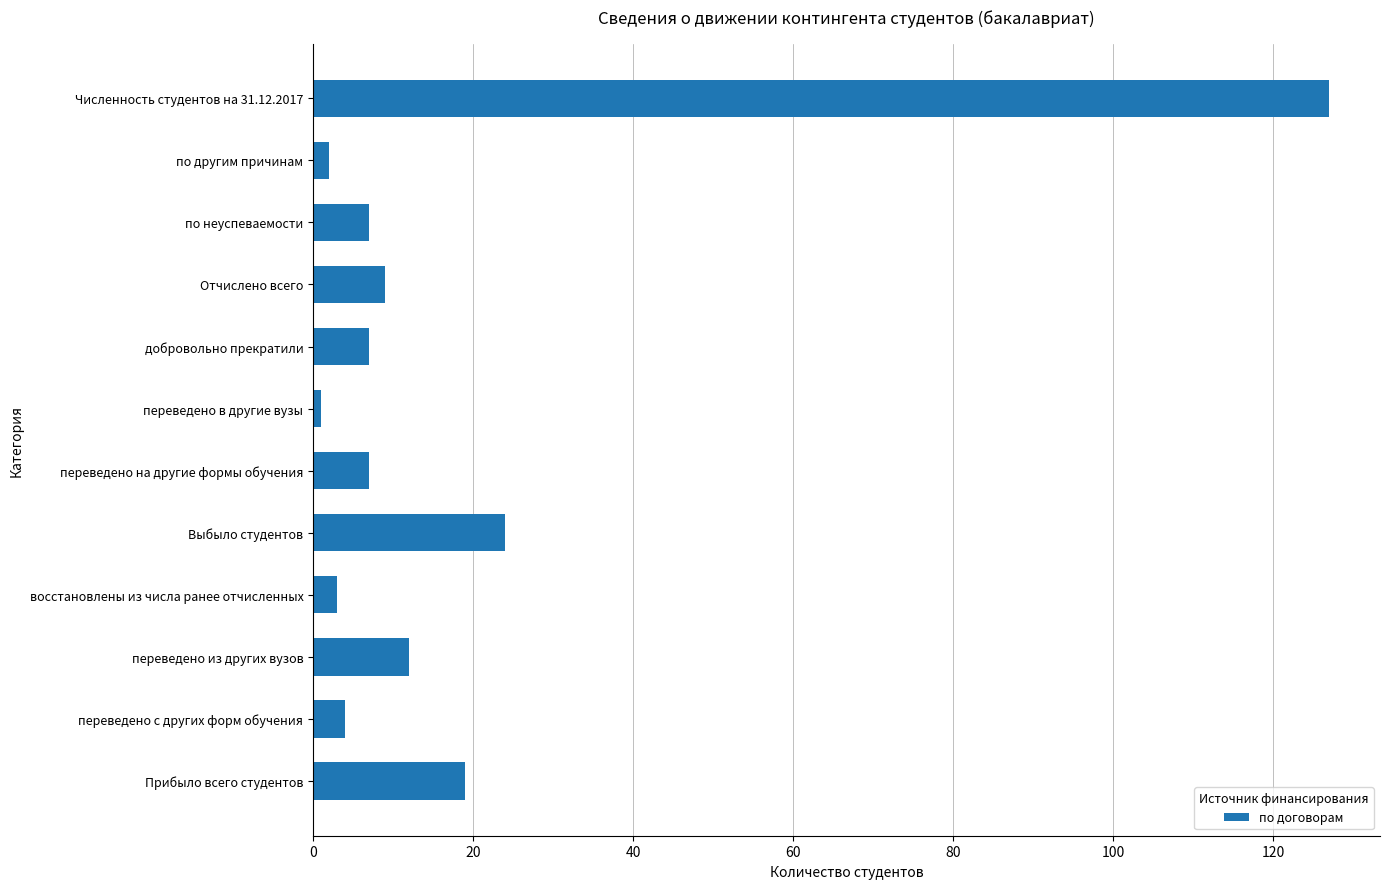

The chart shows a value of 221 at Численность студентов на 31.12.2017. True or false?

False